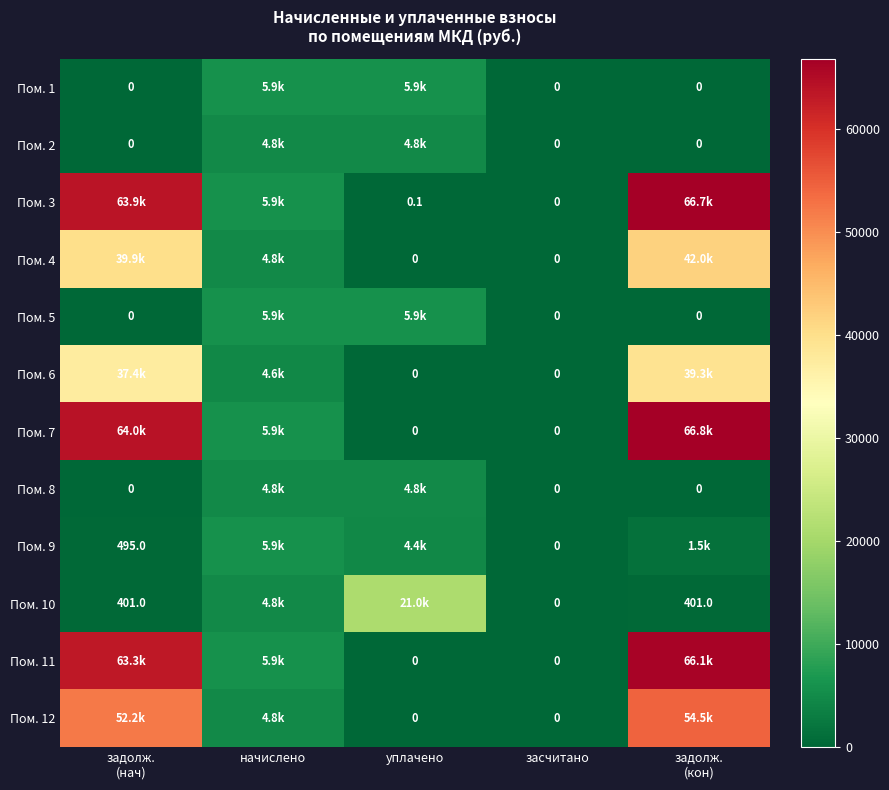

Which series has the largest total across all categories?

Пом. 7